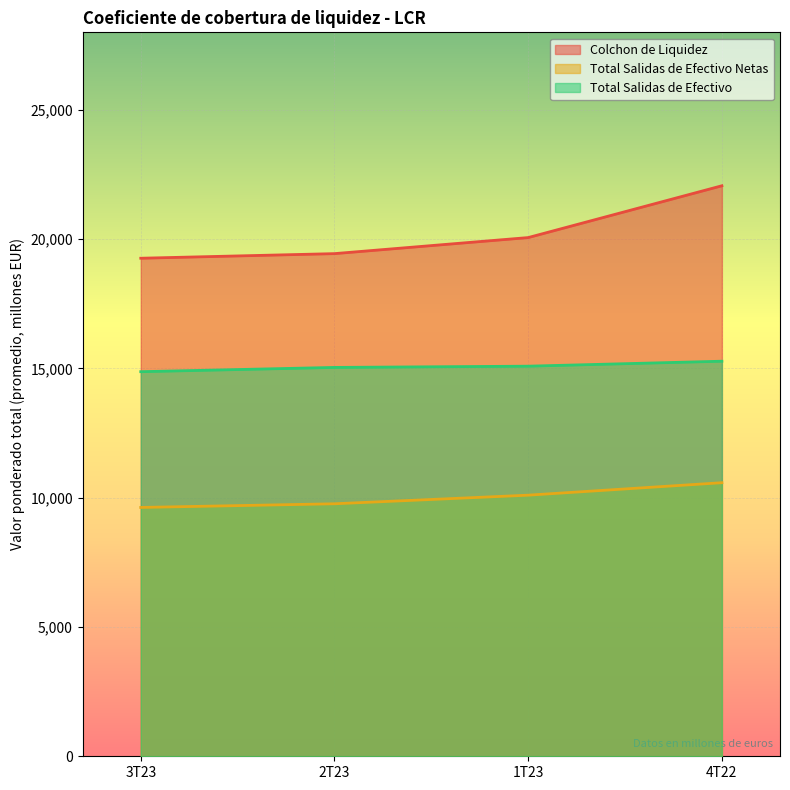

Rank the series by their maximum value, from highest to lowest.

Colchon de Liquidez, Total Salidas de Efectivo, Total Salidas de Efectivo Netas